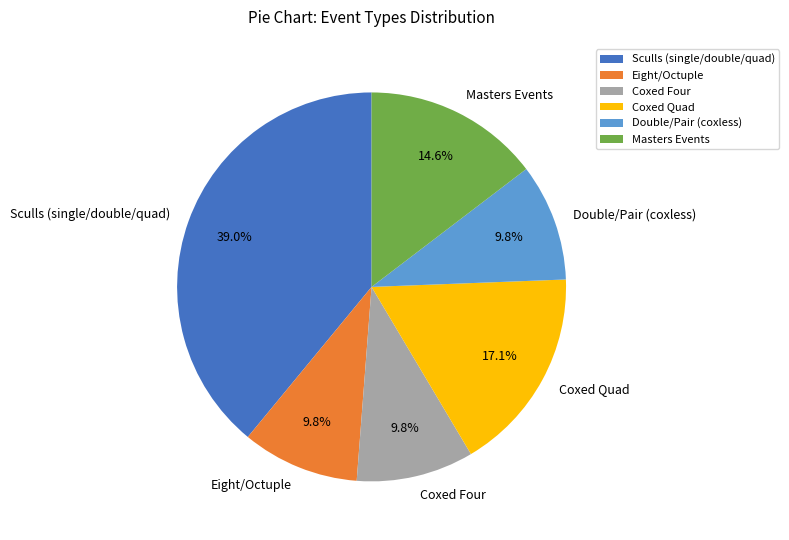

Which slice is the largest?

Sculls (single/double/quad)